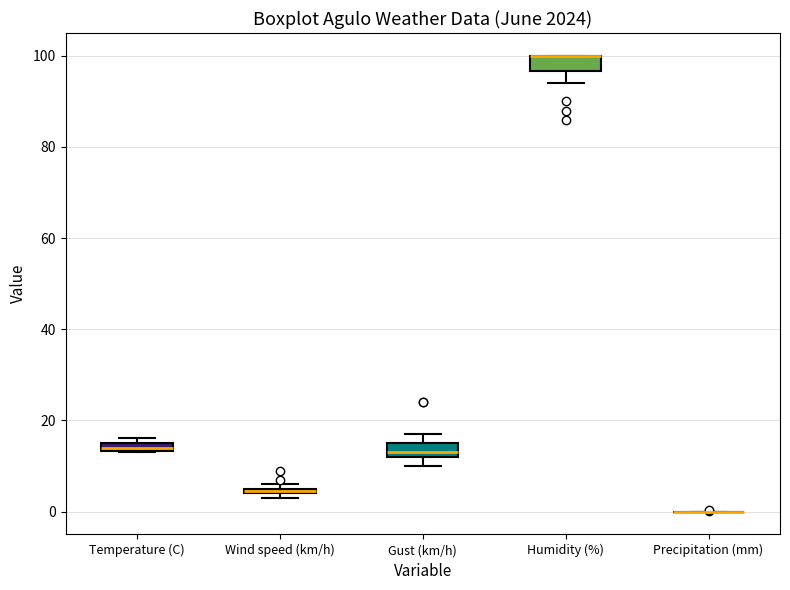

Where is the upper edge of the box for Gust (km/h) on the y-axis? The values are not printed on the chart, so give them approximately, as read against the axis.

16